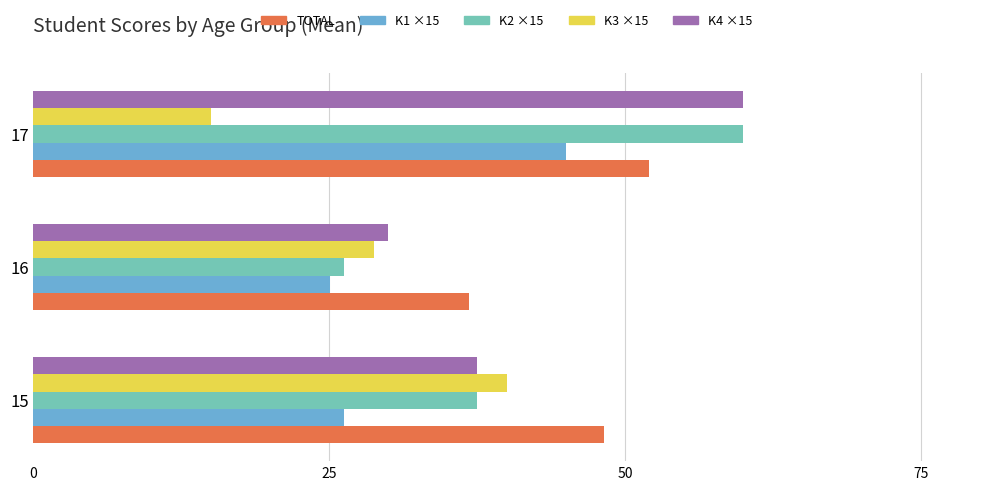

Which series has the widest spread of values?

K2 ×15